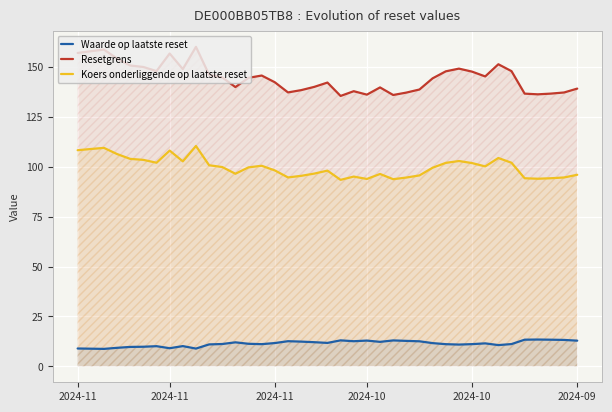

Which series has the largest total across all categories?

Resetgrens